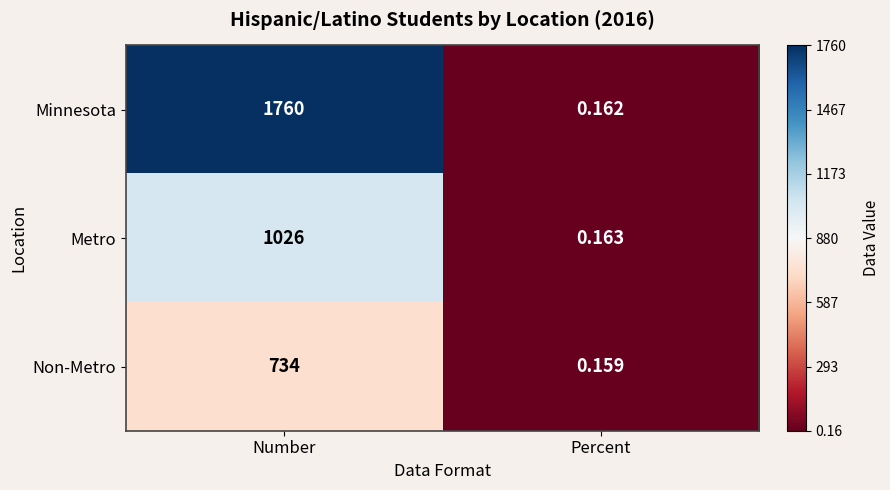

Between Number and Percent, which series saw the biggest shift?

Minnesota